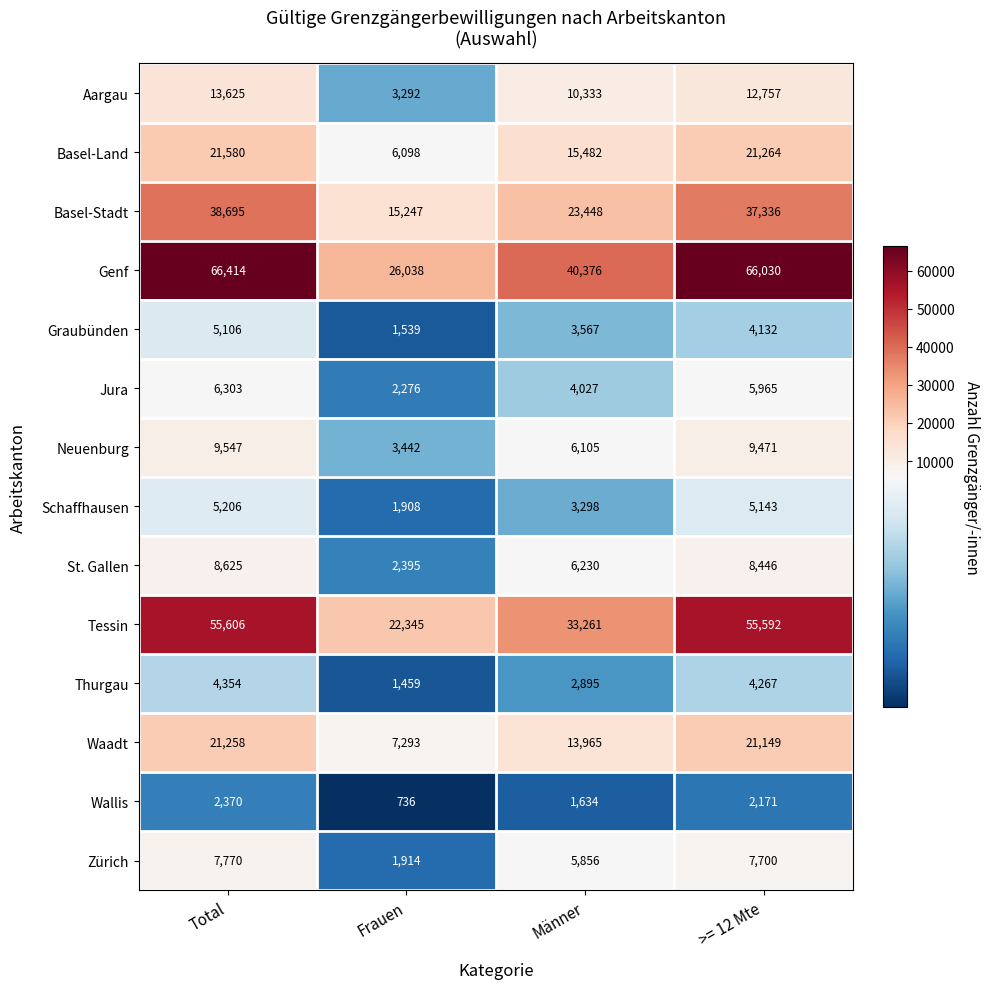

What is the greatest value displayed?

66414